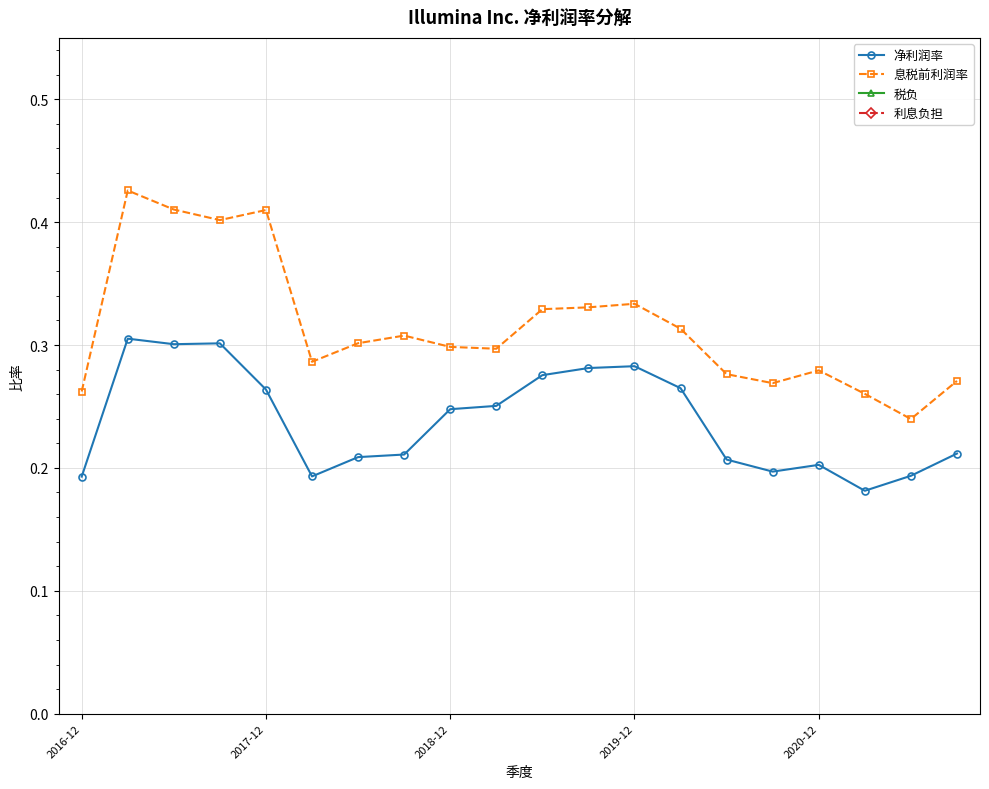

How many 净利润率 values are between 0 and 1?

20